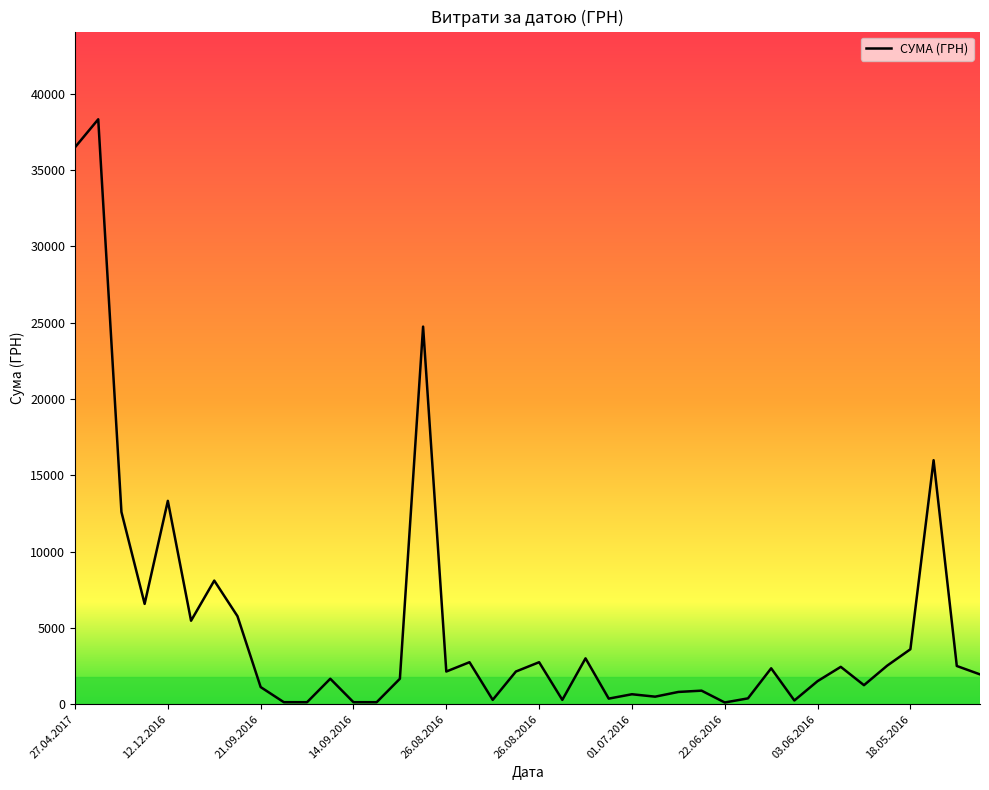

What is the difference between the maximum and minimum values?

38215.2